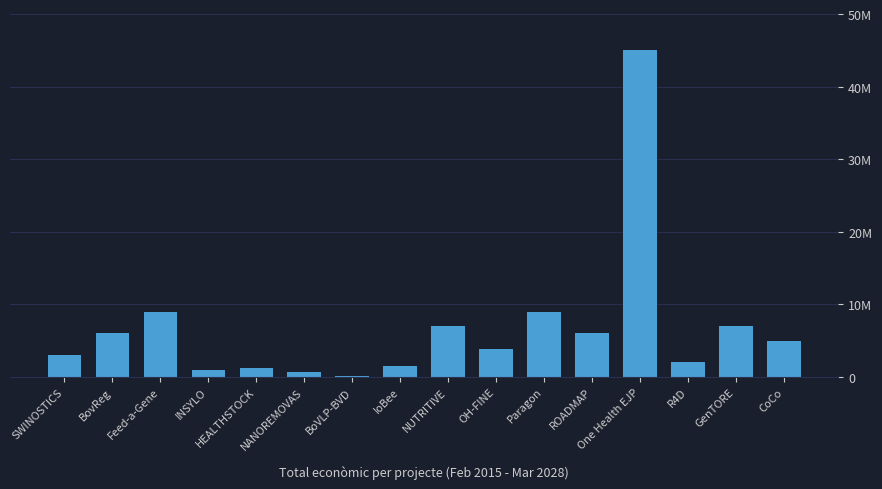

Are the bars horizontal?

No